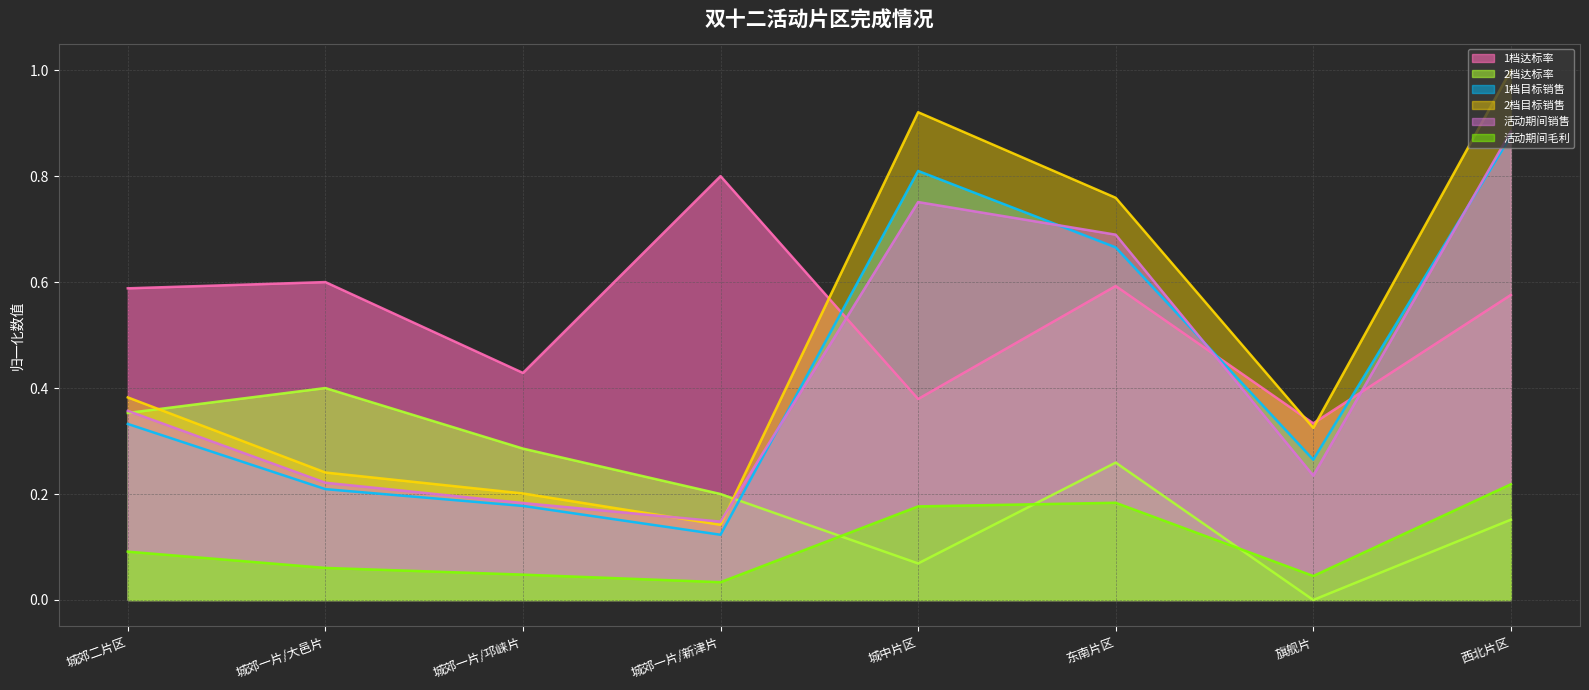

The 活动期间销售 series shows 1.4 at 西北片区. True or false?

False